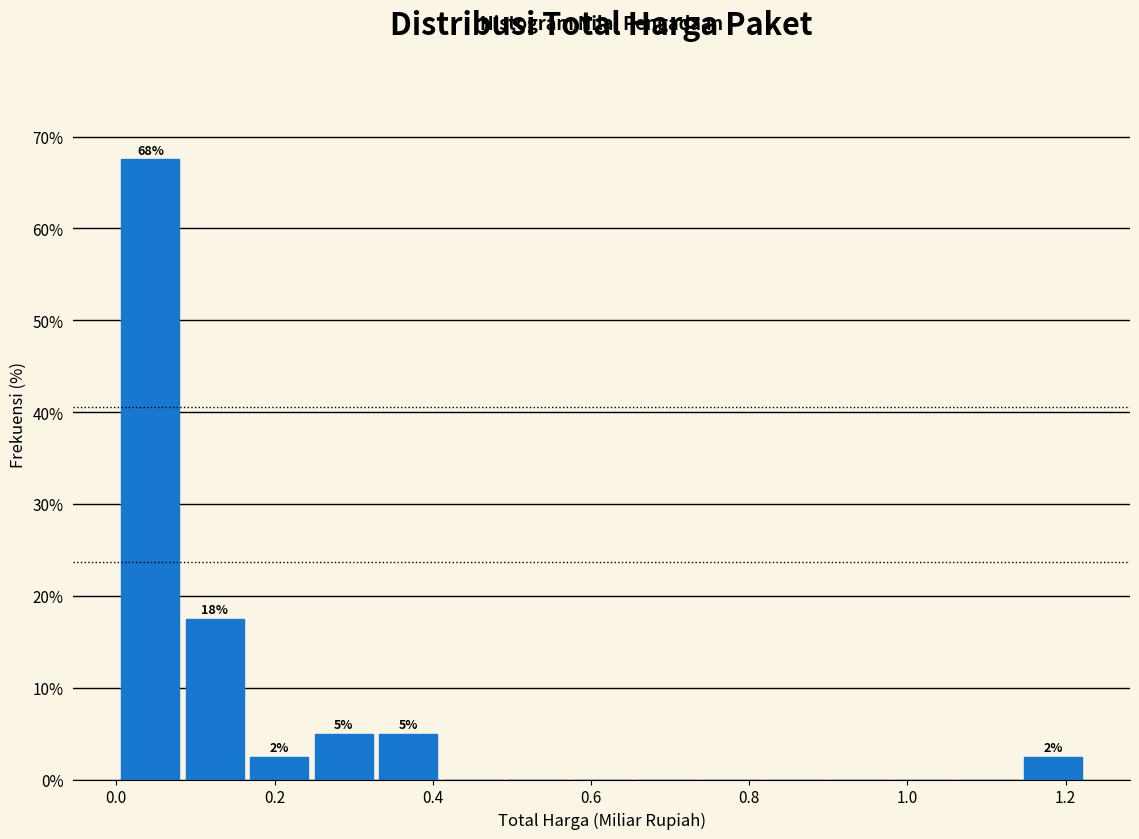

Which range on the x-axis has the tallest bar?

0.00 to 0.08